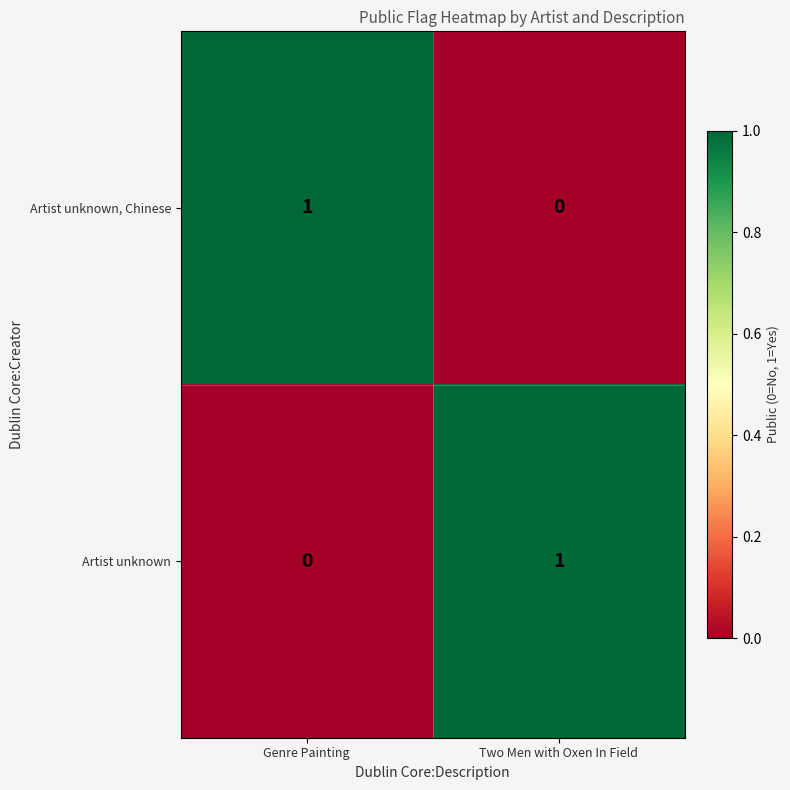

How many distinct data groups are displayed?

2